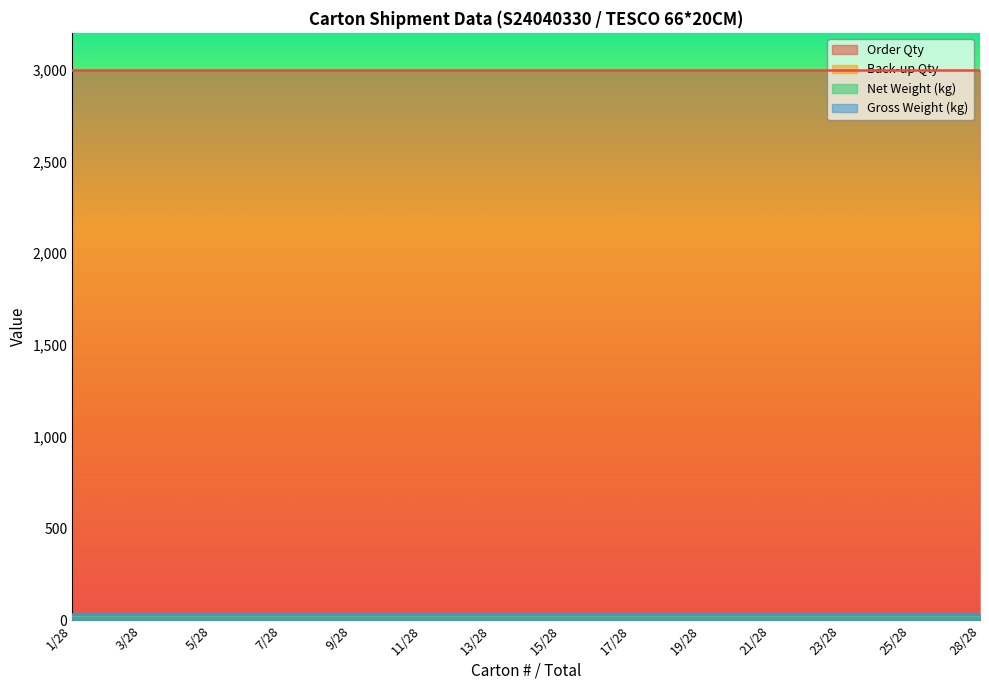

True or false: Gross Weight (kg) and Order Qty intersect in this chart.

False